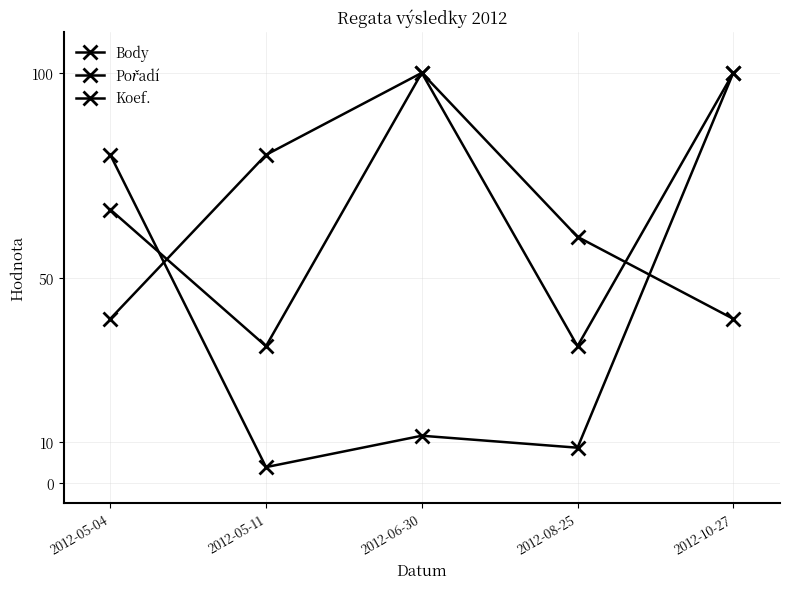

At how many categories does at least one series exceed 46?

5